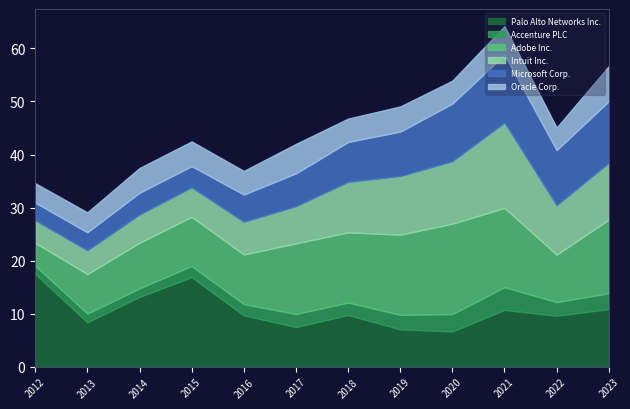

The value of Palo Alto Networks Inc. at 2021 is 3.1. True or false?

False